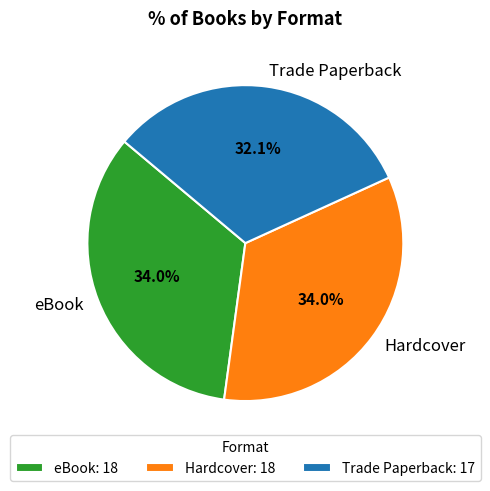

Is it true that Trade Paperback is 32% of the pie?

True